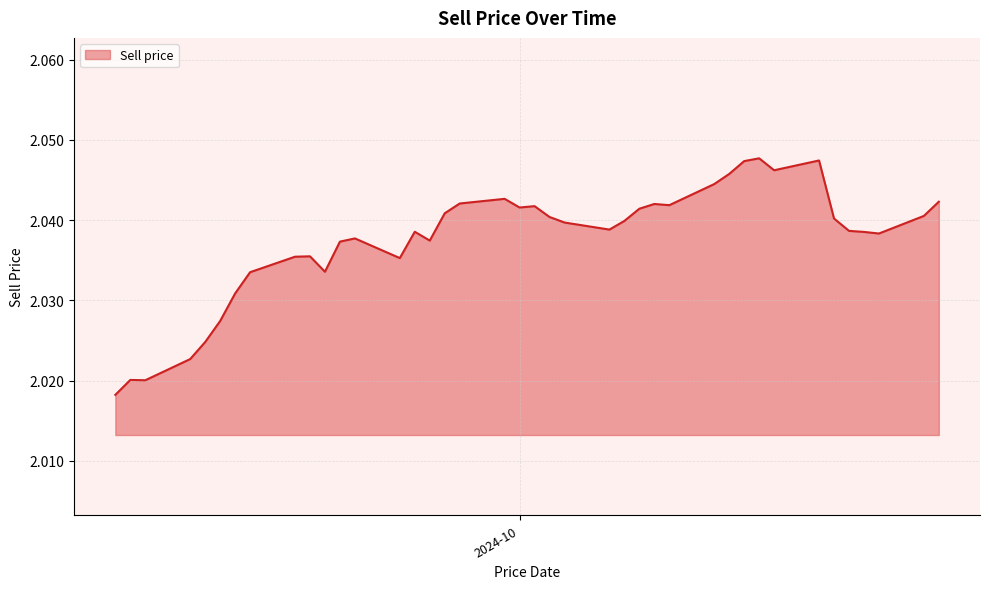

Does the chart display data point markers on the line(s)?

No